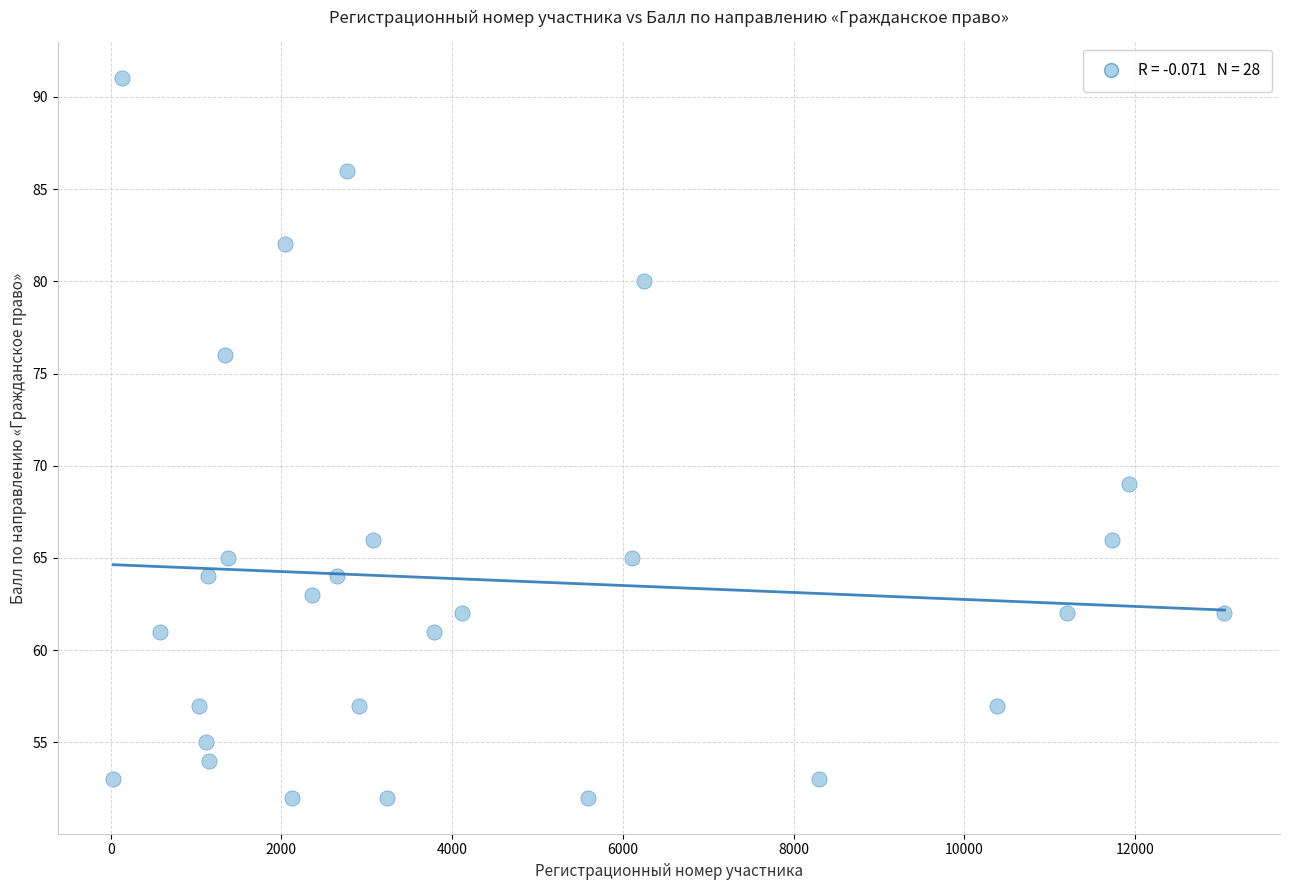

What Y value in the scatter plot is closest to 71?

69